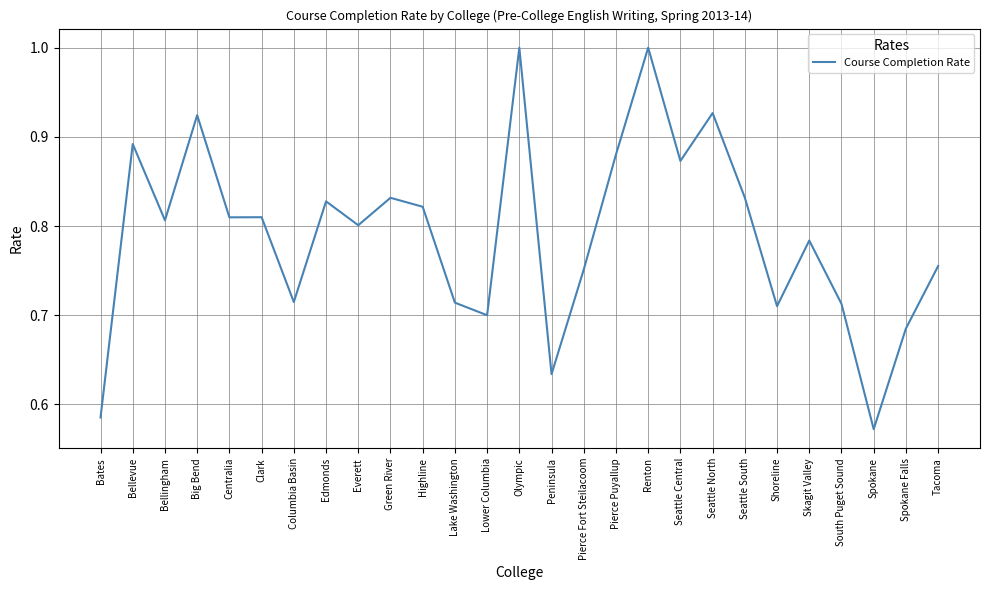

What is the greatest value displayed?

1.0